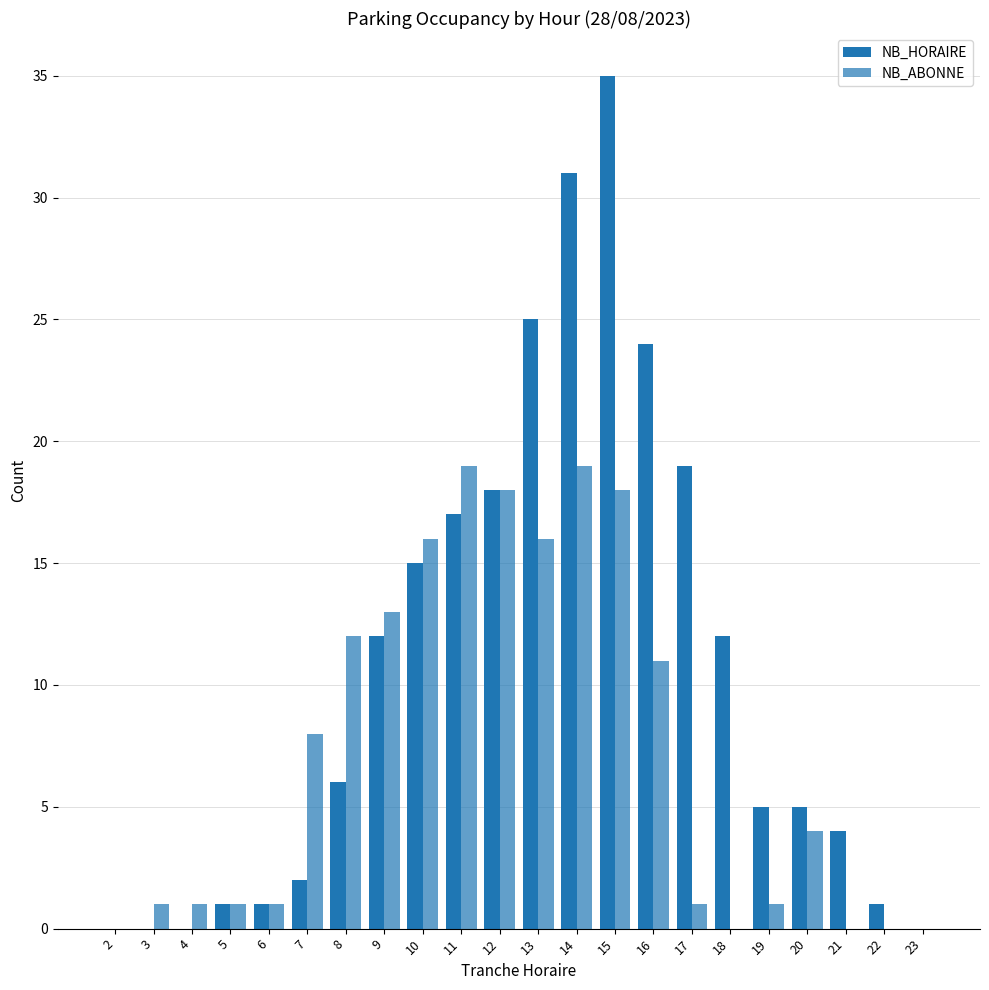

The NB_ABONNE series shows 19 at 14. True or false?

True